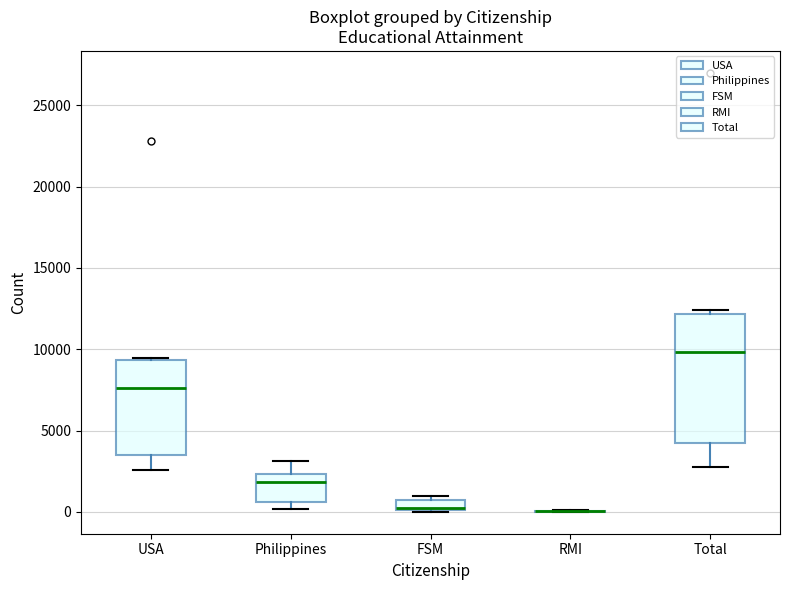

Comparing the boxes themselves (not the whiskers), which one is the tallest?

Total